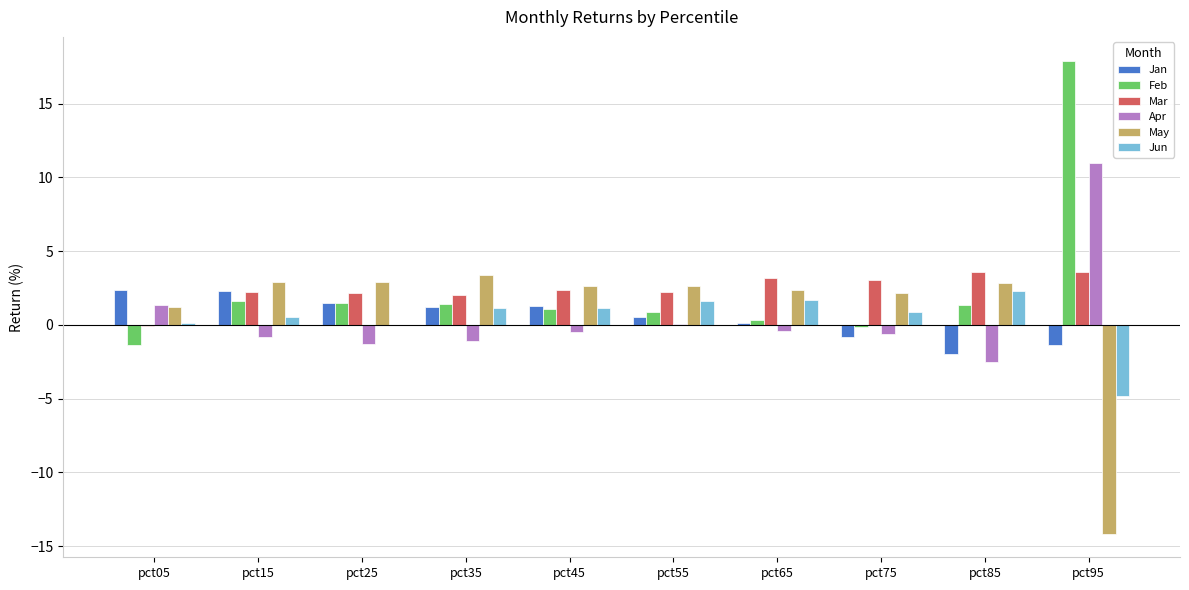

Is the value of Feb at pct95 greater than the value of Apr at pct55?

Yes